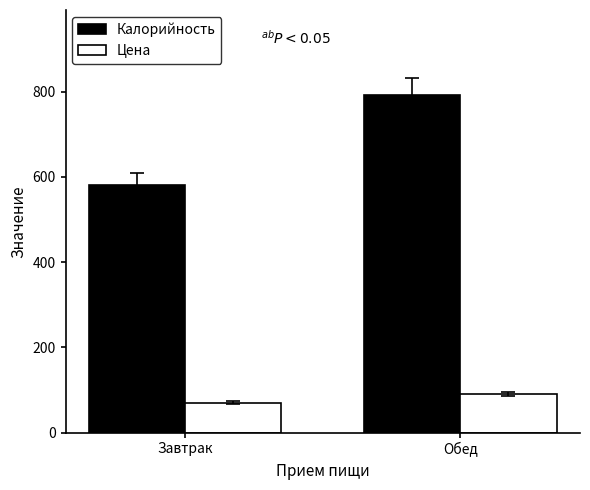

Rank the series by their maximum value, from highest to lowest.

Калорийность, Цена